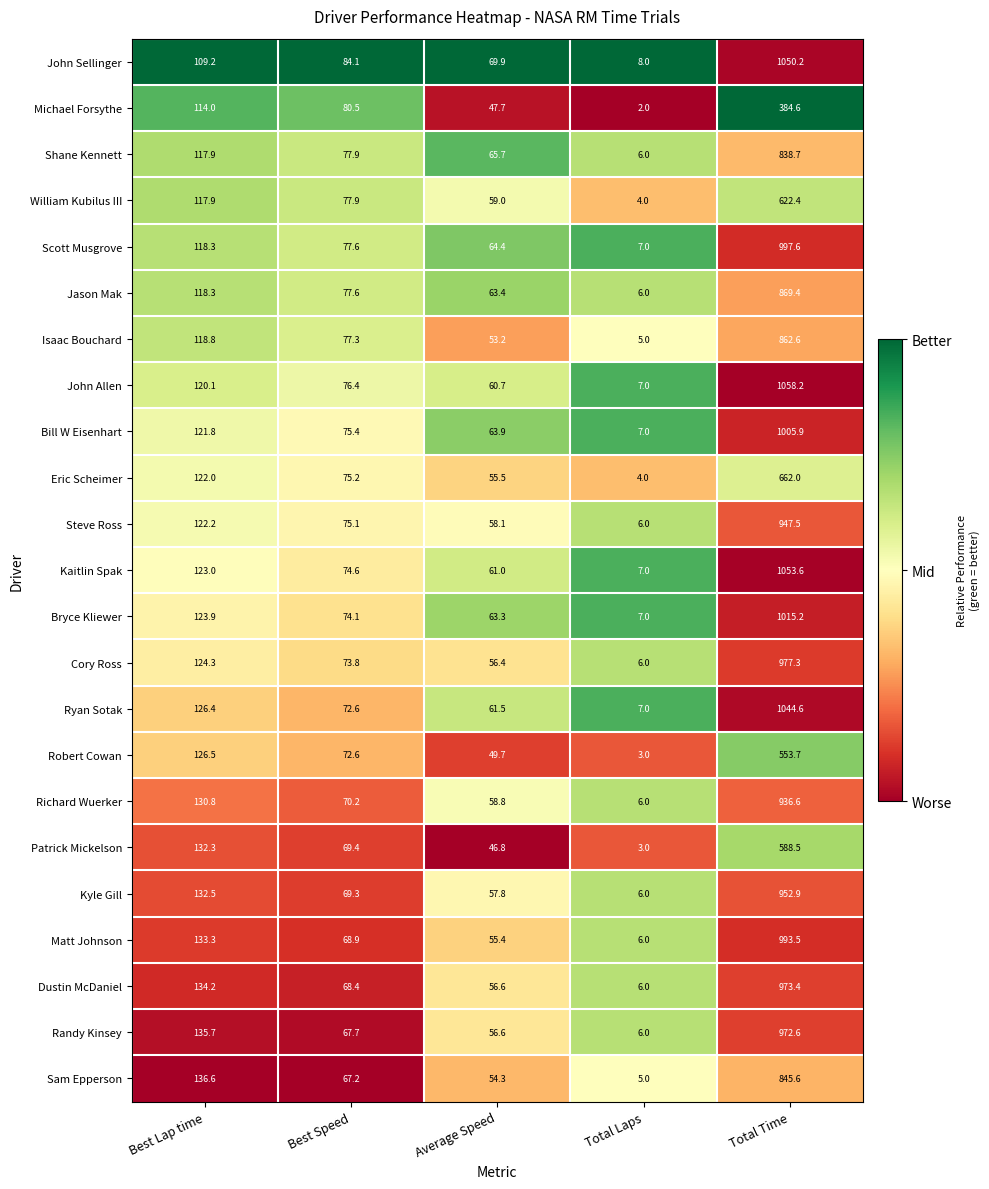

At which category is the sum across all series the highest?

Total Time